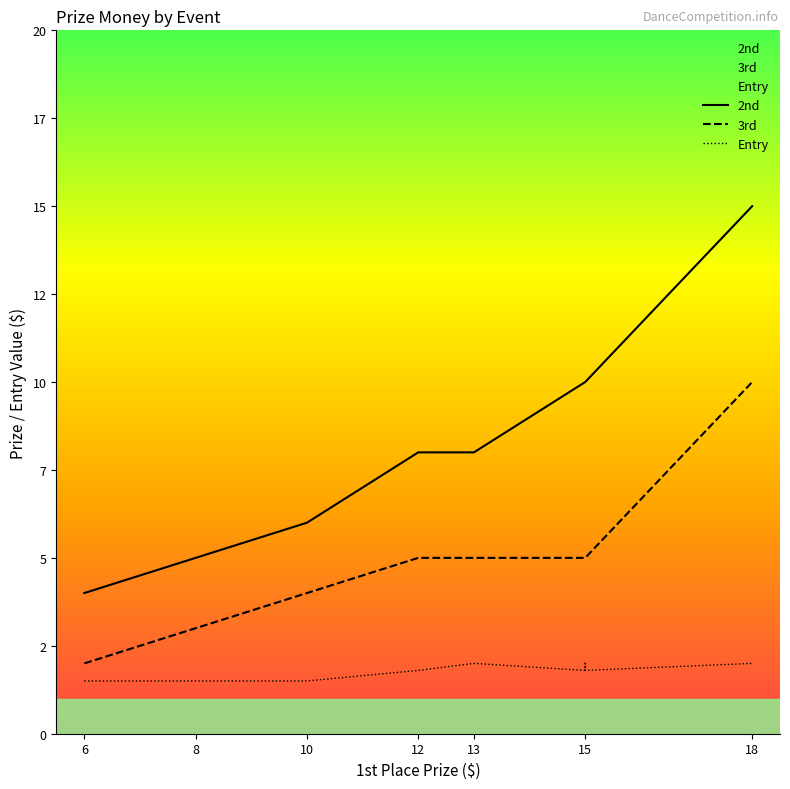

Between 8 and 13, which series saw the biggest shift?

2nd